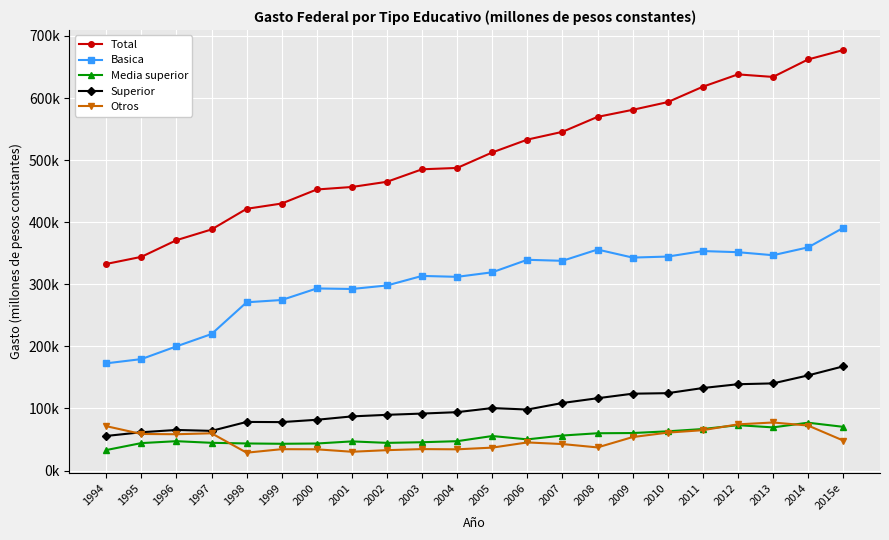

In Otros, how many points are lower than both neighbors (excluding endpoints)?

5